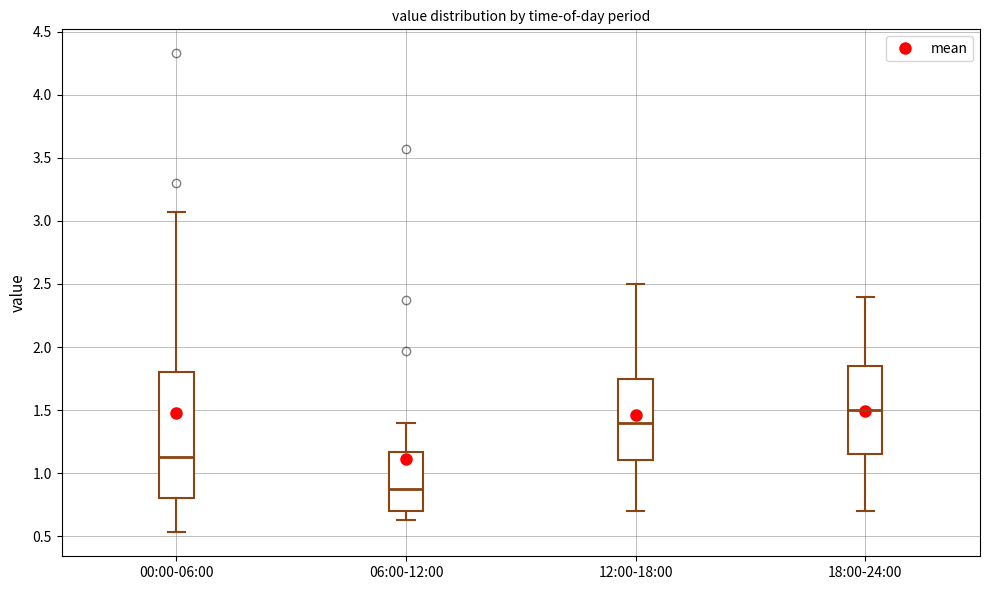

Comparing the boxes themselves (not the whiskers), which one is the tallest?

00:00-06:00